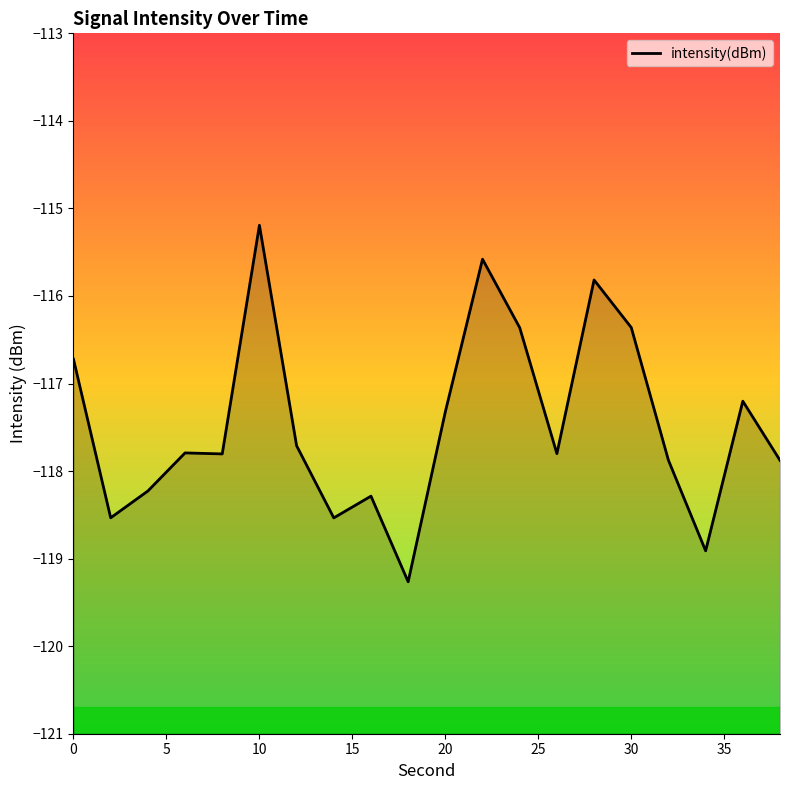

The value at 0 is -116.7. True or false?

True